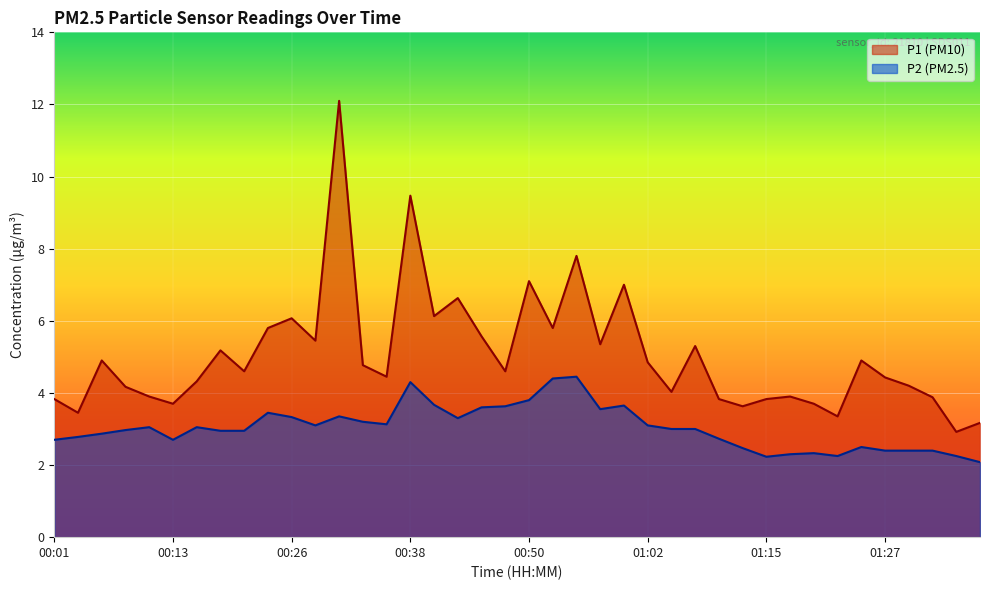

In P2, how many points are lower than both neighbors (excluding endpoints)?

7